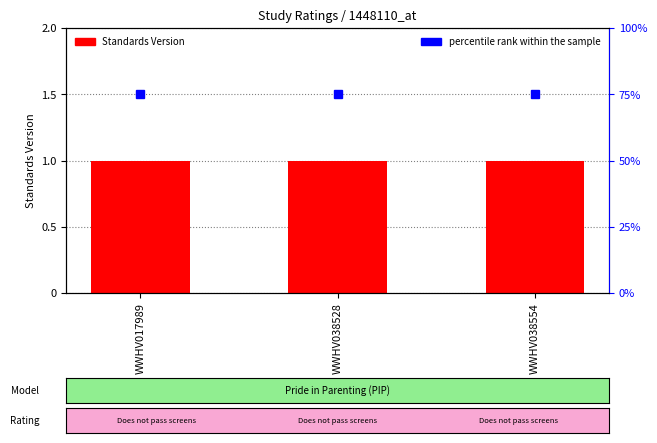

Is it true that Standards Version equals 1 at WWHV017989?

True